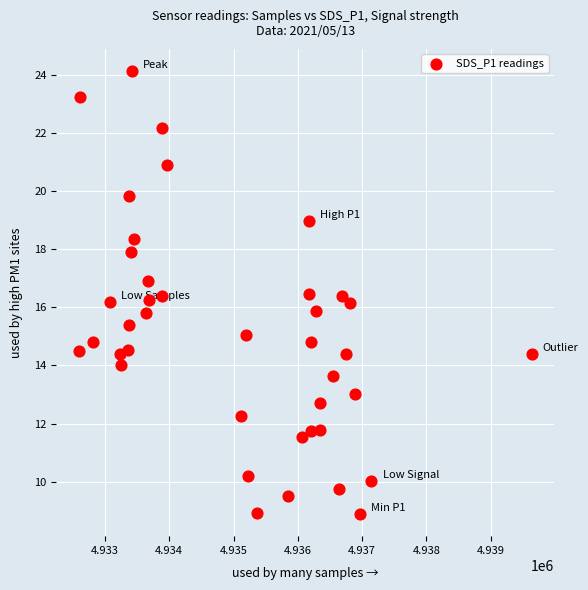

What is the range of X values (max minus min)?

7046.0